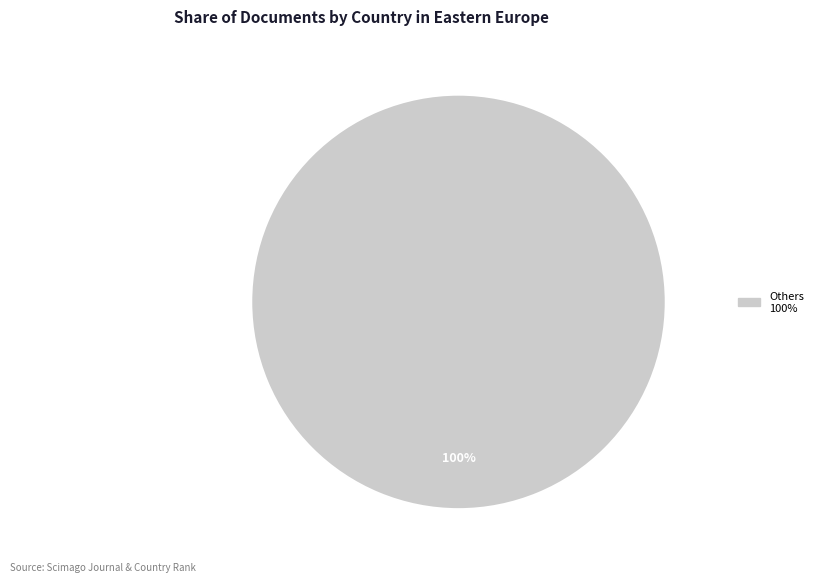

Is there a majority slice in this chart?

Yes